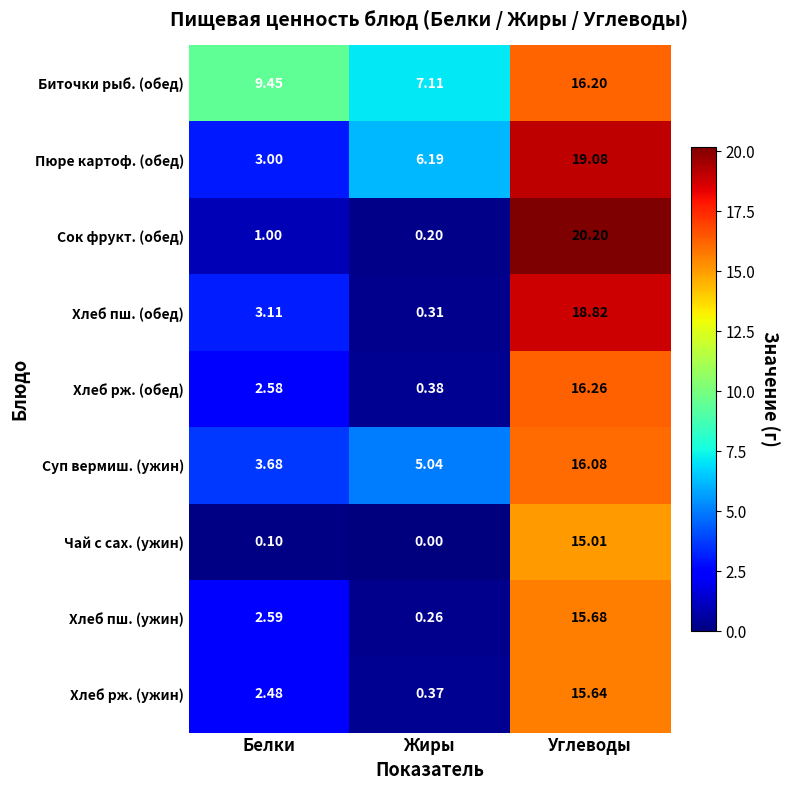

Which series has the largest total across all categories?

Биточки рыб. (обед)